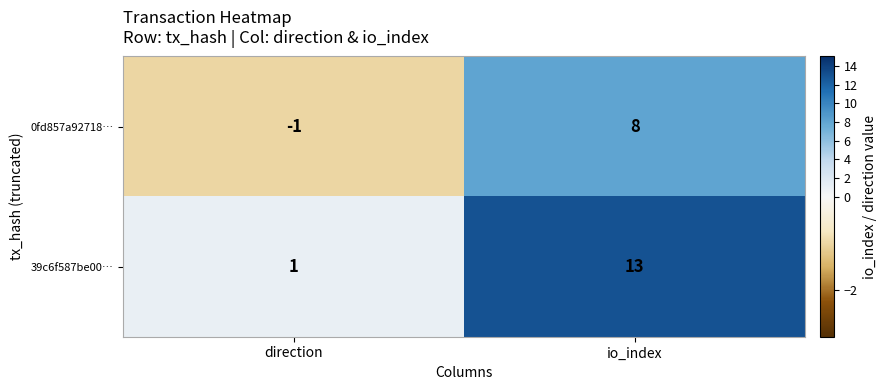

What is the maximum value shown in the chart?

13